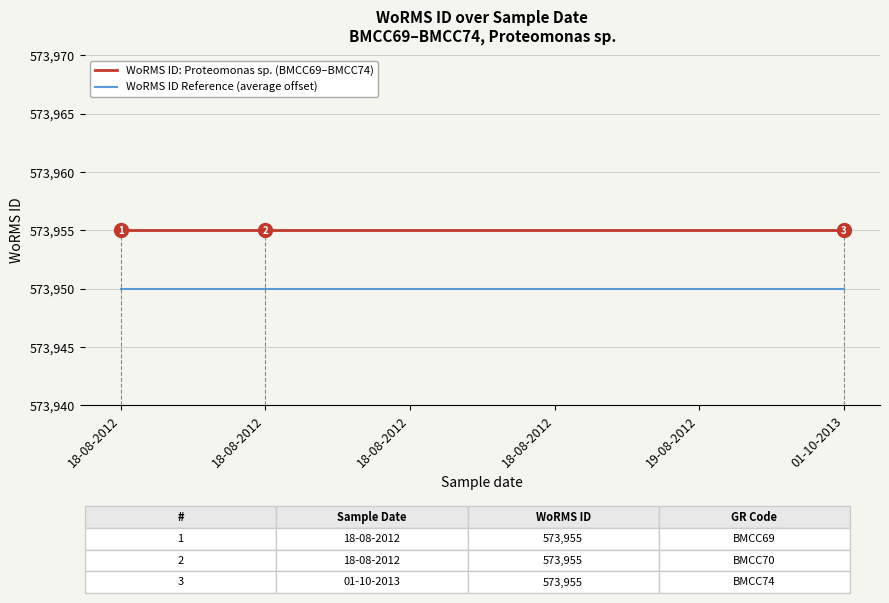

What are all the series names shown in the legend?

WoRMS ID: Proteomonas sp. (BMCC69–BMCC74), WoRMS ID Reference (average offset)